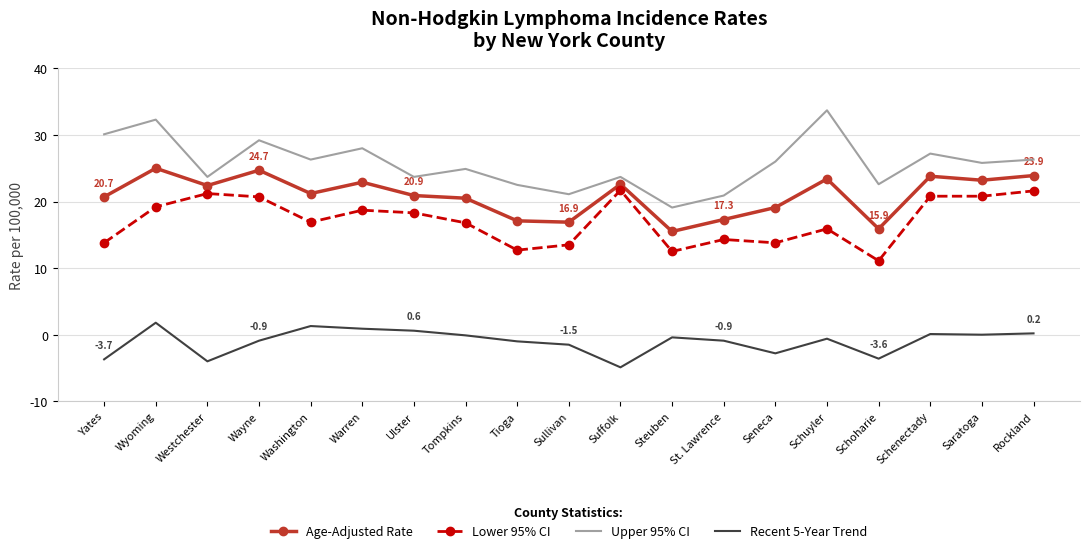

Rank the series at Sullivan from lowest to highest value.

Recent 5-Year Trend, Lower 95% CI, Age-Adjusted Rate, Upper 95% CI